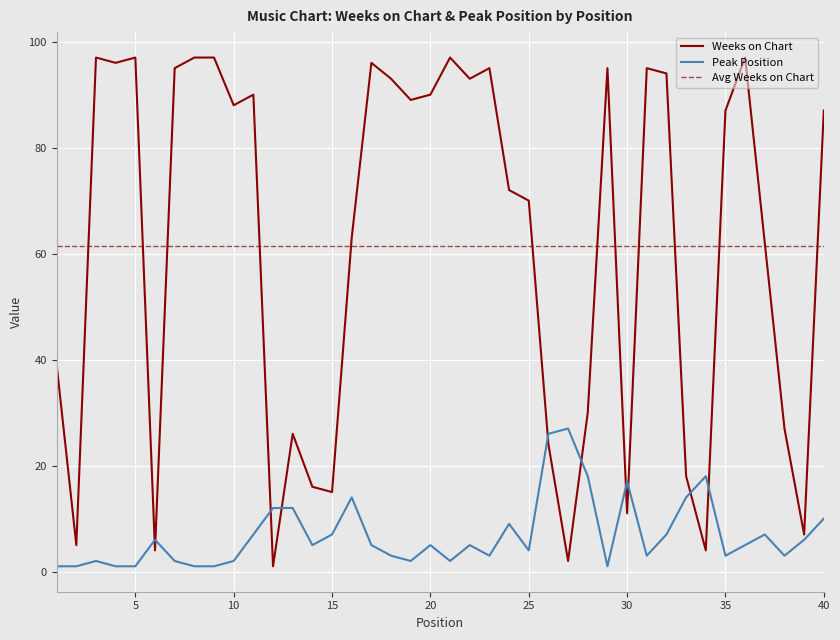

Reading left to right, what are all the values shown in this chart?

Weeks on Chart: 1=39	2=5	3=97	4=96	5=97	6=4	7=95	8=97	9=97	10=88	11=90	12=1	13=26	14=16	15=15	16=63	17=96	18=93	19=89	20=90	21=97	22=93	23=95	24=72	25=70	26=24	27=2	28=30	29=95	30=11	31=95	32=94	33=18	34=4	35=87	36=97	37=62	38=27	39=7	40=87
Peak Position: 1=1	2=1	3=2	4=1	5=1	6=6	7=2	8=1	9=1	10=2	11=7	12=12	13=12	14=5	15=7	16=14	17=5	18=3	19=2	20=5	21=2	22=5	23=3	24=9	25=4	26=26	27=27	28=18	29=1	30=17	31=3	32=7	33=14	34=18	35=3	36=5	37=7	38=3	39=6	40=10